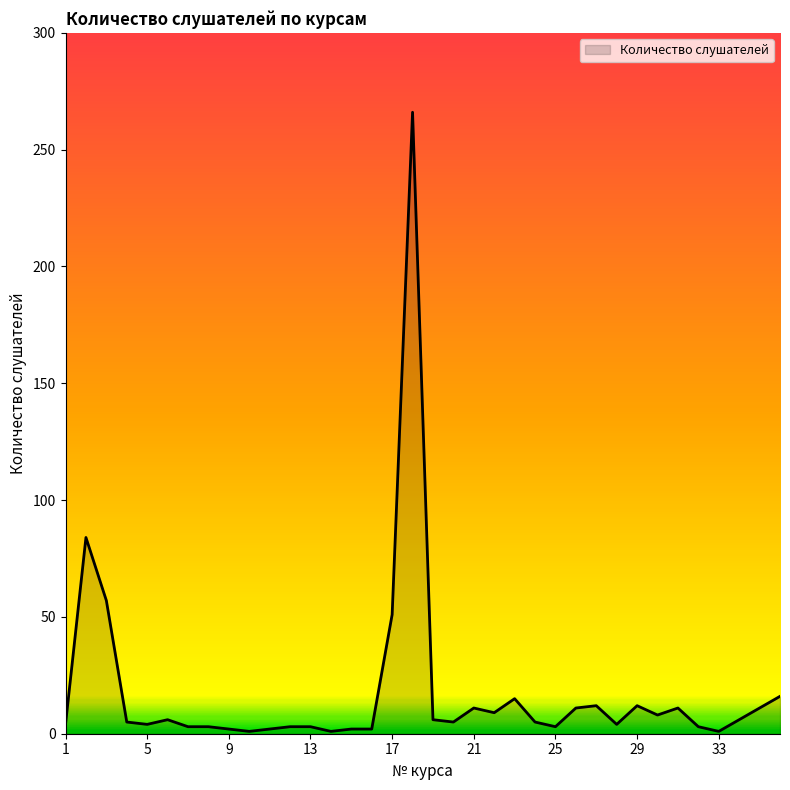

What is the maximum value shown in the chart?

266